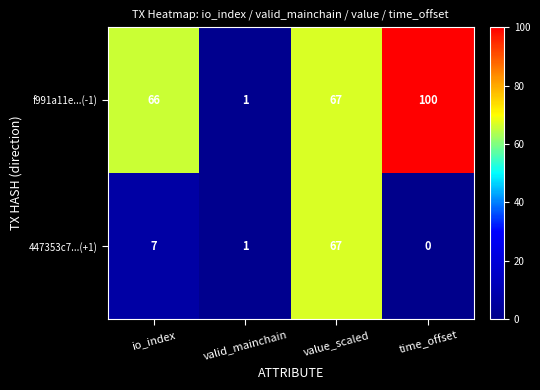

List the series in order of their peak value, highest first.

f991a11e...(-1), 447353c7...(+1)